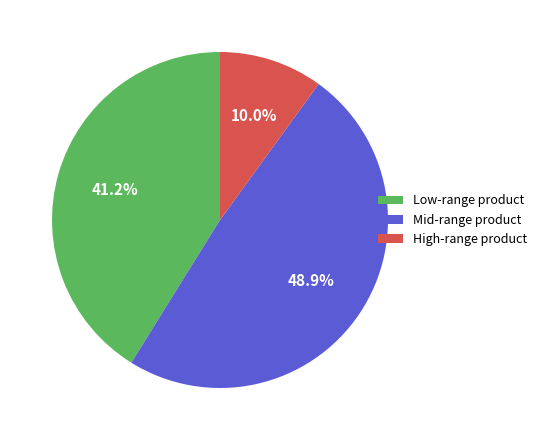

Is there a majority slice in this chart?

No